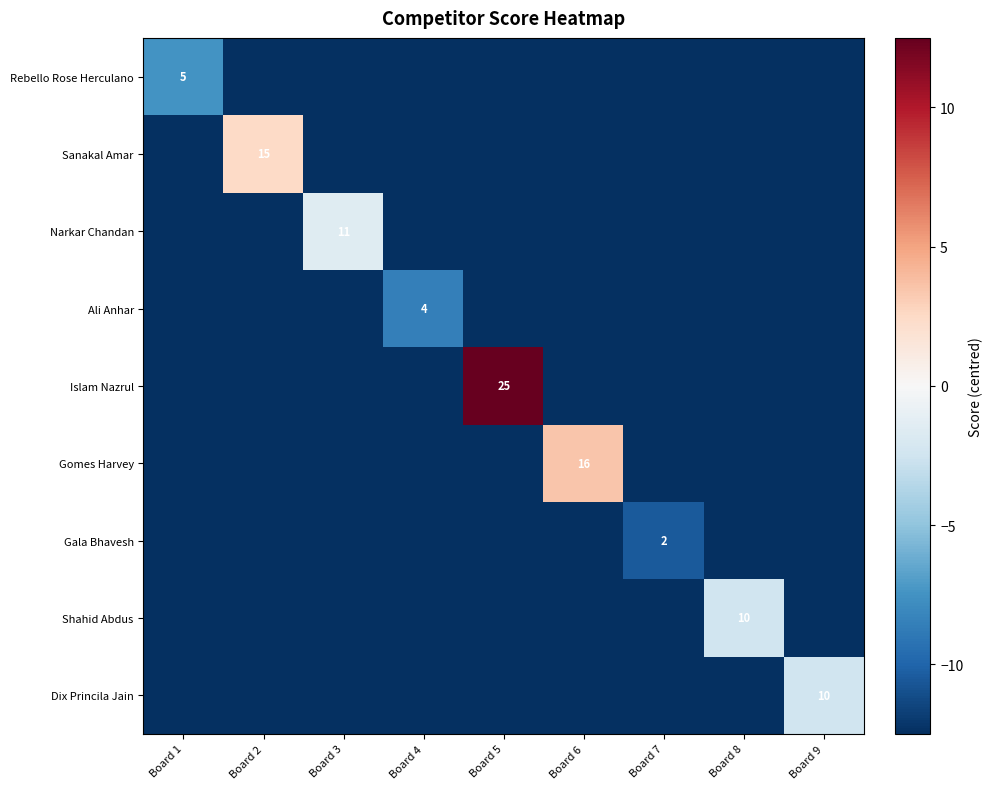

Which series changed the most between Board 5 and Board 9?

Islam Nazrul